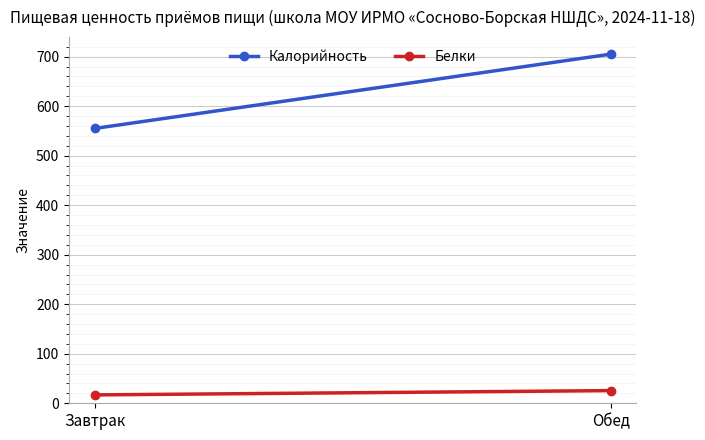

How many lines are shown in the chart?

2